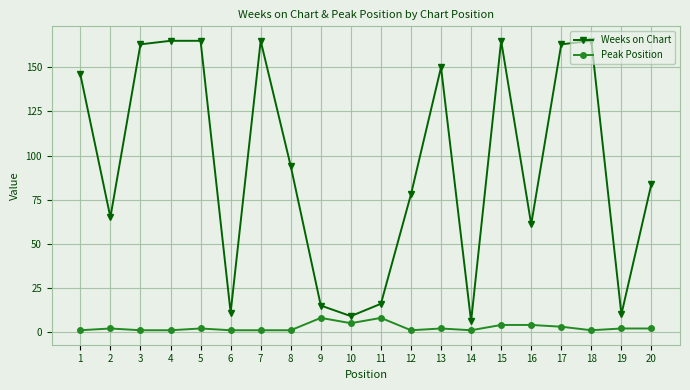

What is the sum of all Peak Position values?

51